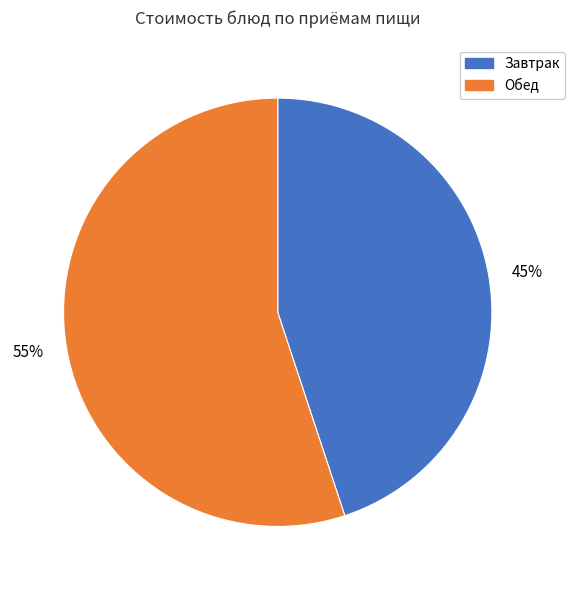

Does any single category account for the majority?

Yes